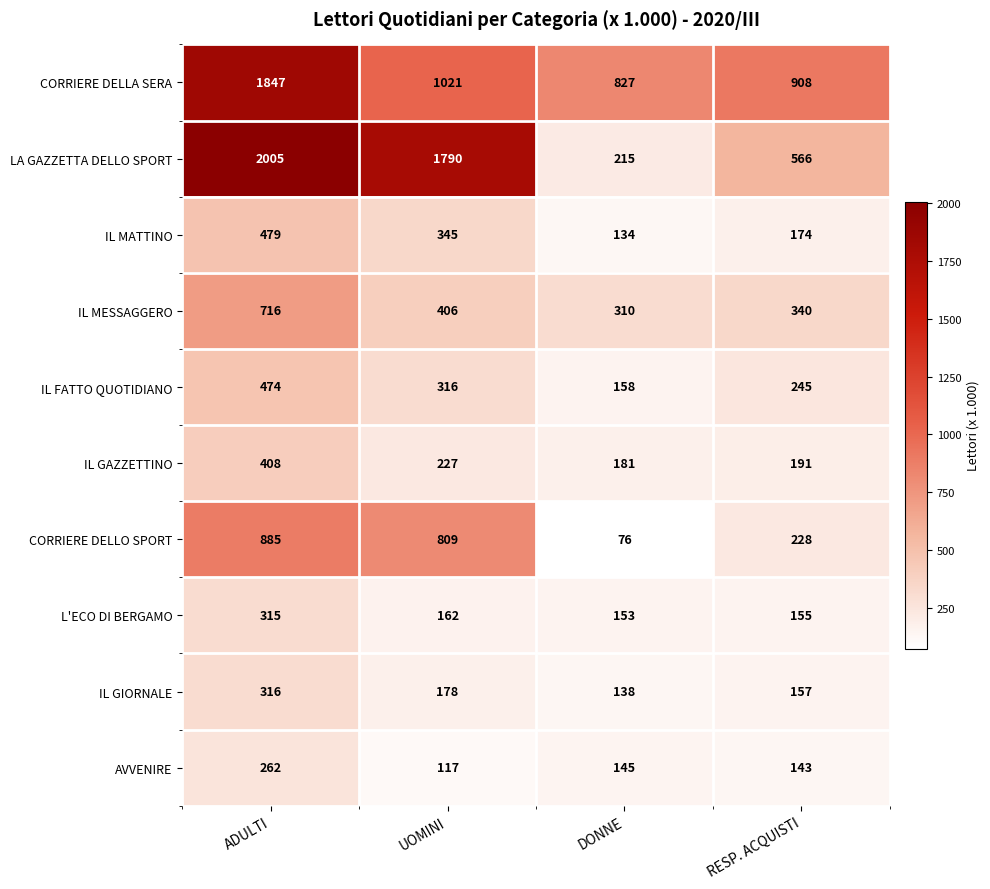

What is the sum of all CORRIERE DELLO SPORT values?

1998